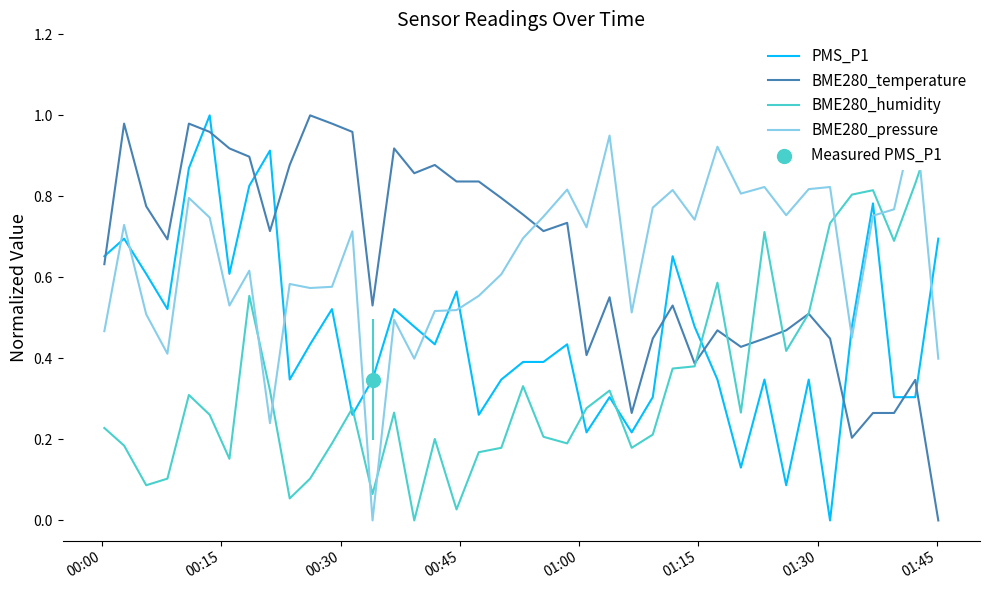

Which series has the largest Y range (max minus min)?

PMS_P1